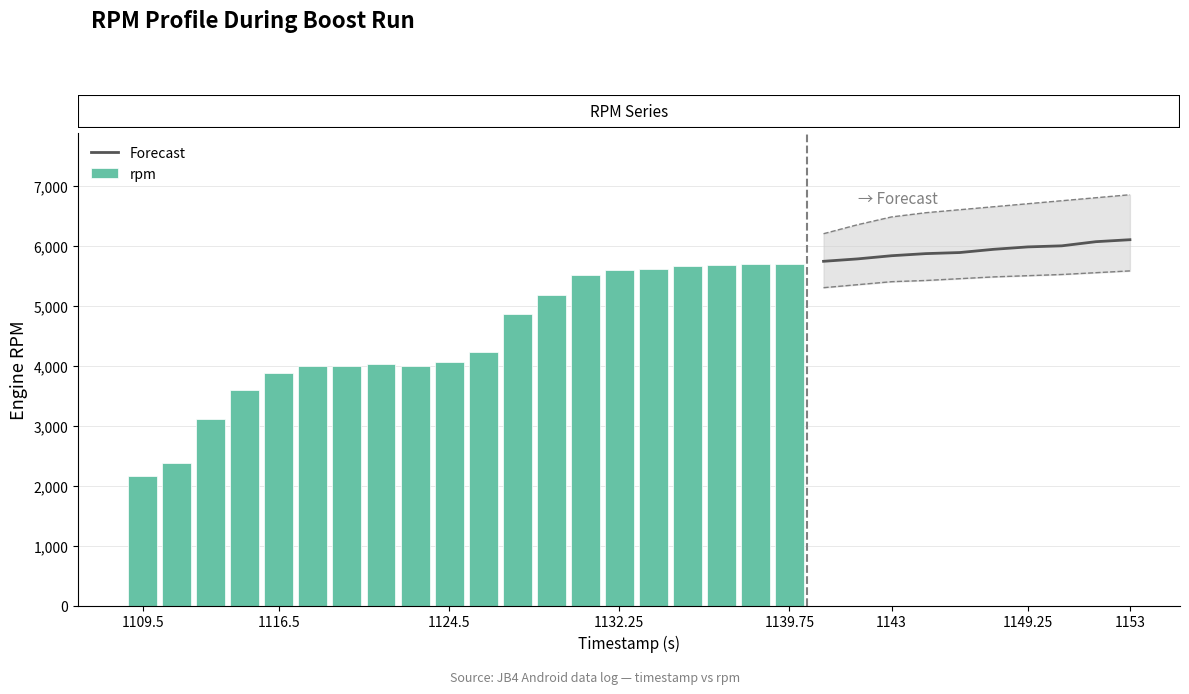

What is the ratio of the value at 1120.25 to the value at 1115?

1.1